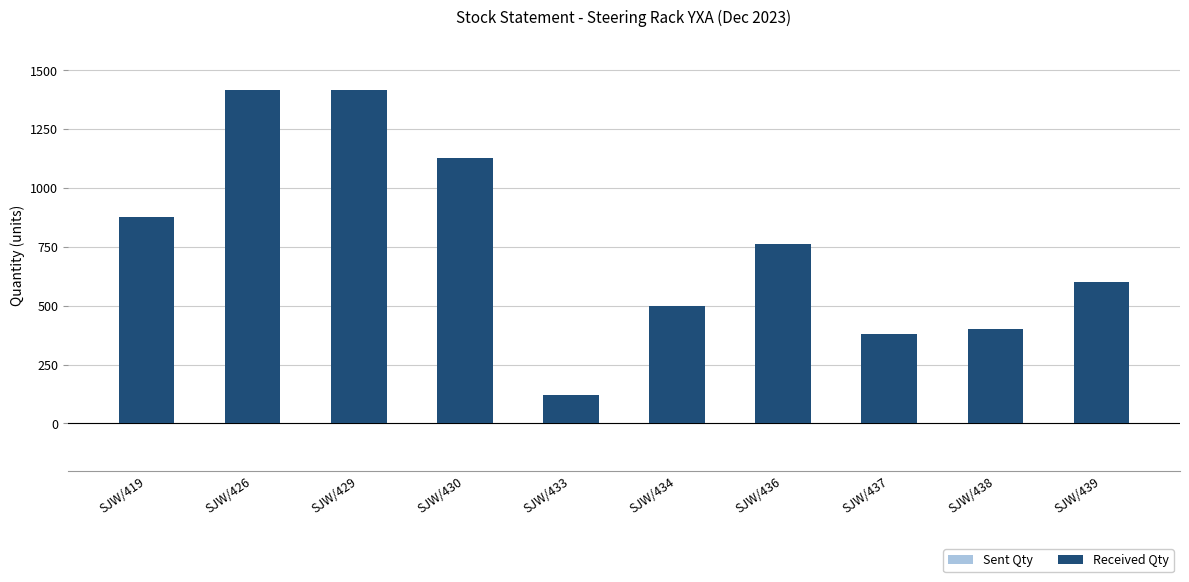

How many values in the Sent Qty series are below 763?

5